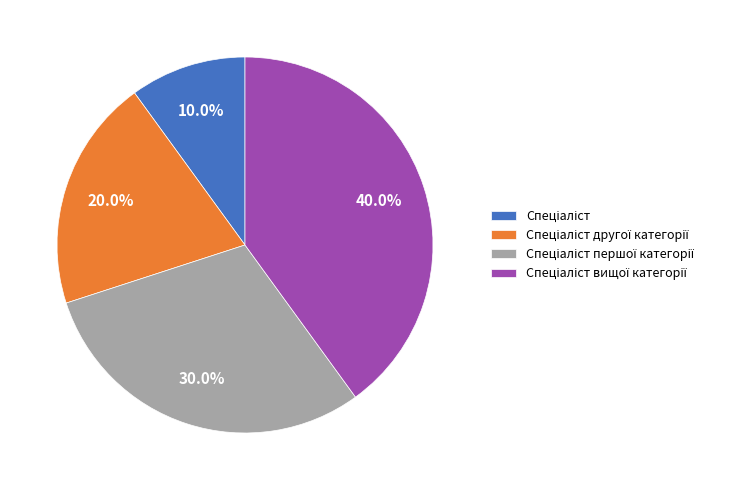

Does any single category account for the majority?

No